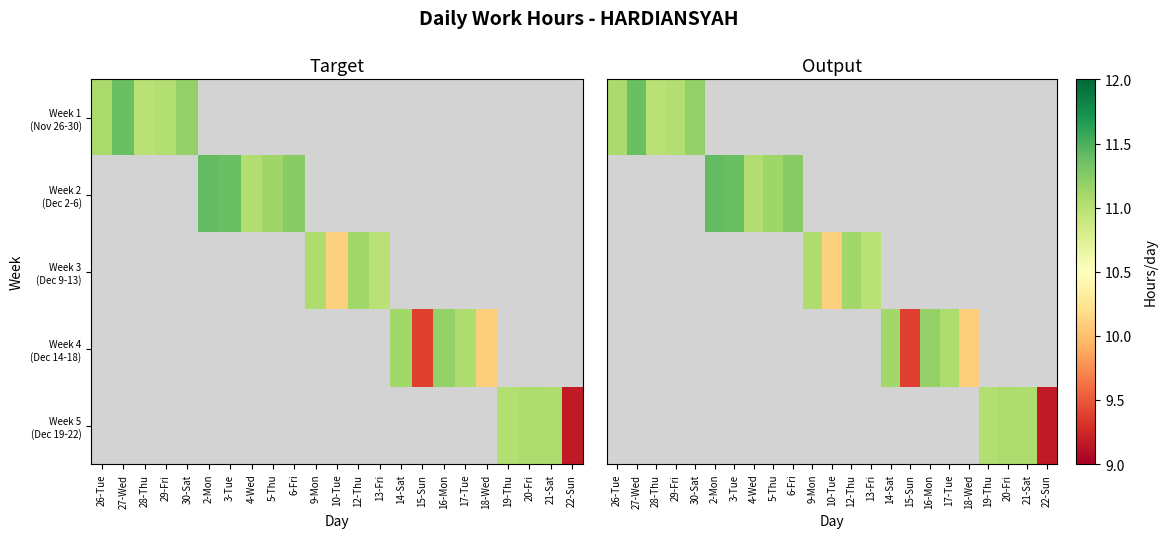

At 2-Mon, list the series in order from smallest to largest.

Week 1 (Nov 26-30), Week 2 (Dec 2-6), Week 3 (Dec 9-13), Week 4 (Dec 14-18), Week 5 (Dec 19-22)